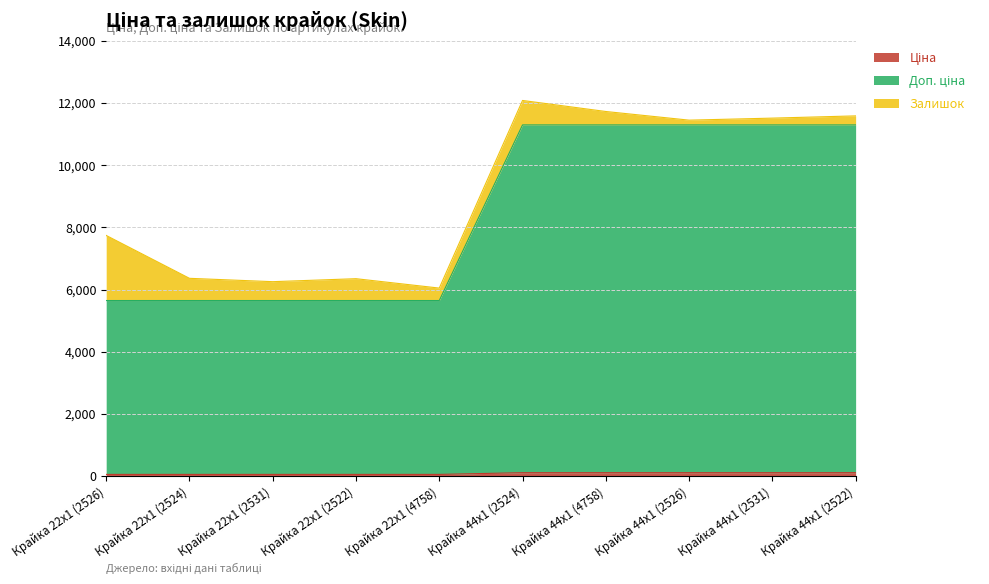

What is the label of the 4th point from the left?

Крайка 22x1 (2522)